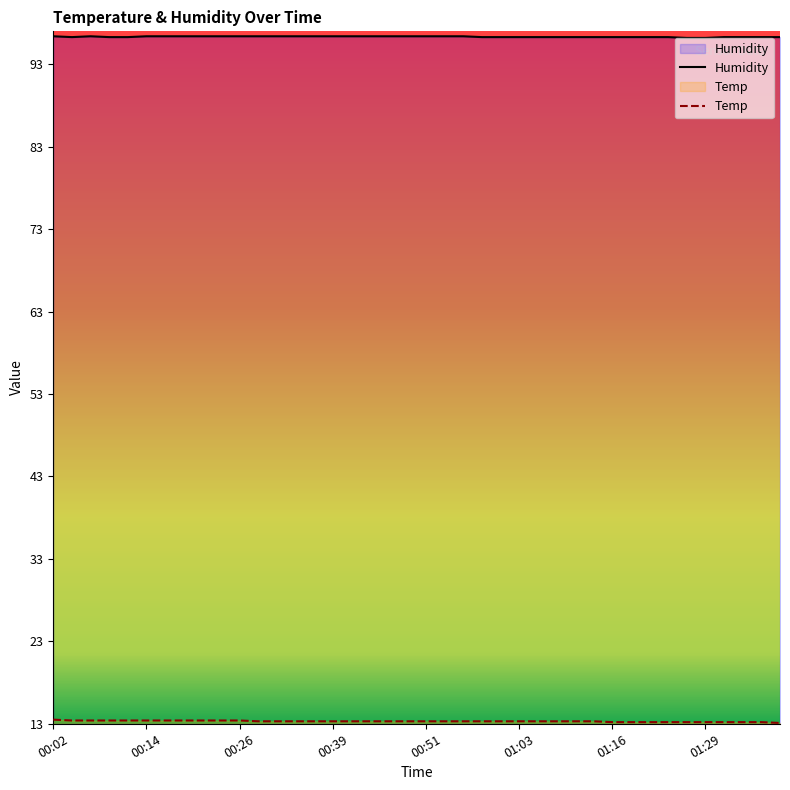

Reading left to right, transcribe all the data shown in this chart.

Temp: 13.5	13.4	13.4	13.4	13.4	13.4	13.4	13.4	13.4	13.4	13.4	13.3	13.3	13.3	13.3	13.3	13.3	13.3	13.3	13.3	13.3	13.3	13.3	13.3	13.3	13.3	13.3	13.3	13.3	13.3	13.2	13.2	13.2	13.2	13.2	13.2	13.2	13.2	13.2	13.1
Humidity: 96.4	96.3	96.4	96.3	96.3	96.4	96.4	96.4	96.4	96.4	96.4	96.4	96.4	96.4	96.4	96.4	96.4	96.4	96.4	96.4	96.4	96.4	96.4	96.3	96.3	96.3	96.3	96.3	96.3	96.3	96.3	96.3	96.3	96.3	96.2	96.2	96.3	96.3	96.3	96.3